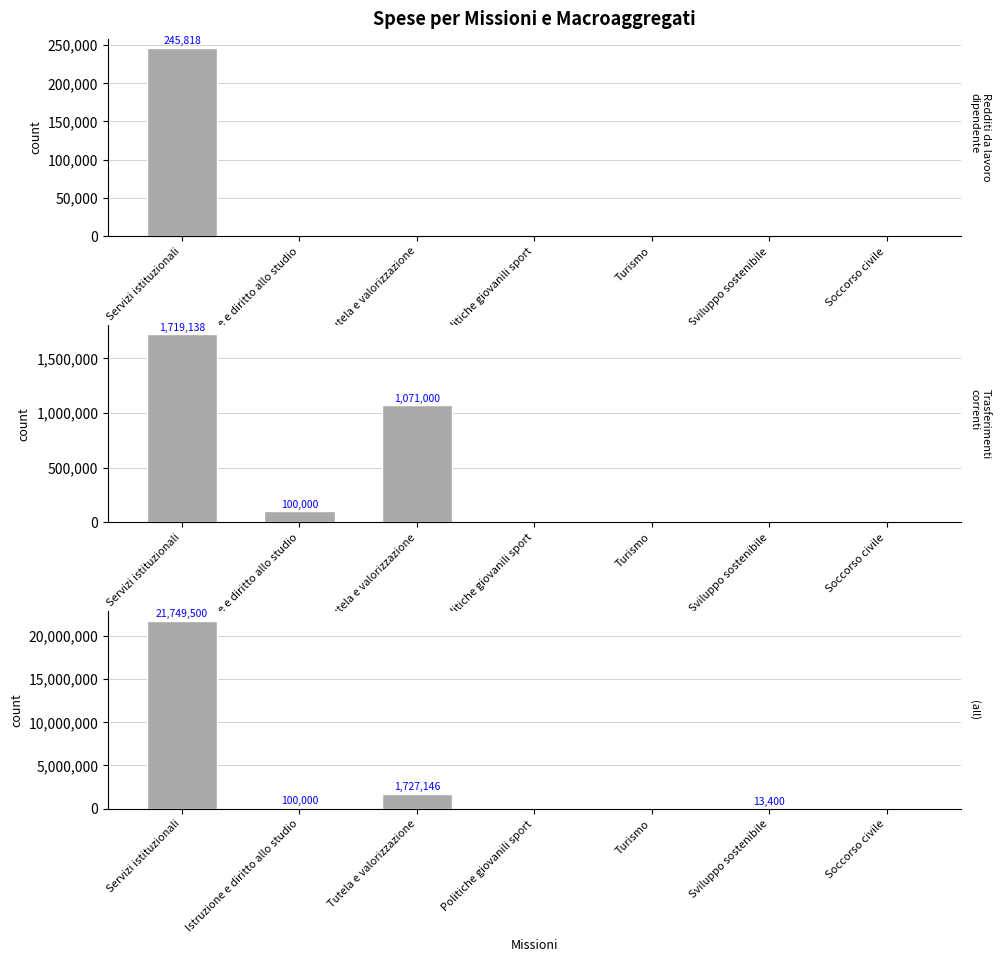

Reading left to right, list all the values displayed in this chart.

Redditi da lavoro dipendente: Servizi istituzionali=245818.6	Istruzione e diritto allo studio=0.0	Tutela e valorizzazione=0.0	Politiche giovanili sport=0.0	Turismo=0.0	Sviluppo sostenibile=0.0	Soccorso civile=0.0
Trasferimenti correnti: Servizi istituzionali=1719138.8	Istruzione e diritto allo studio=100000.0	Tutela e valorizzazione=1071000.0	Politiche giovanili sport=0.0	Turismo=0.0	Sviluppo sostenibile=0.0	Soccorso civile=0.0
Totale Missione: Servizi istituzionali=21749500.6	Istruzione e diritto allo studio=100000.0	Tutela e valorizzazione=1727146.1	Politiche giovanili sport=0.0	Turismo=0.0	Sviluppo sostenibile=13400.0	Soccorso civile=0.0